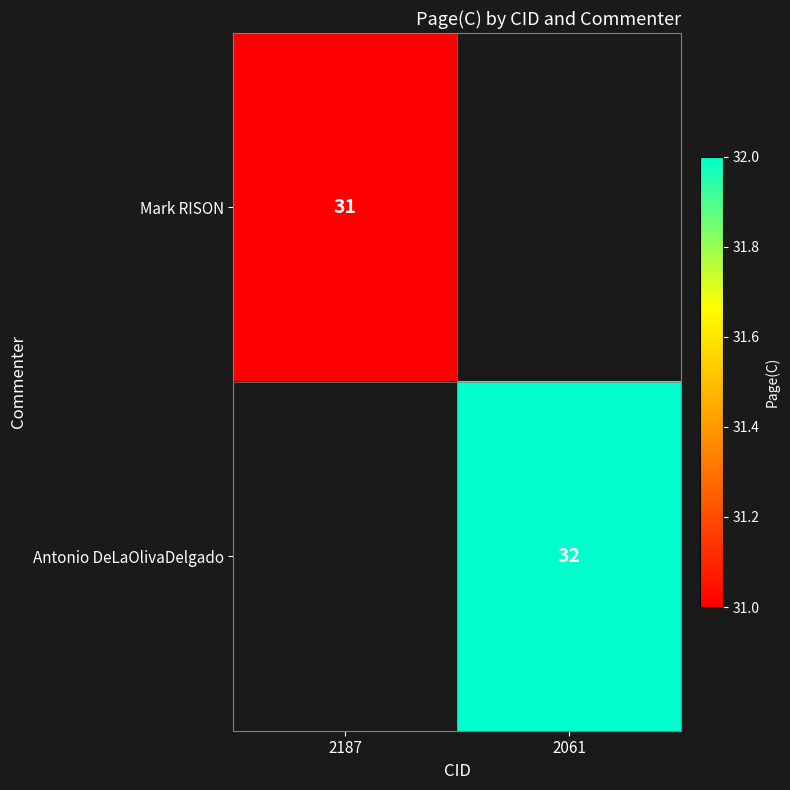

Which has a higher value, 2187 or 2061?

2061